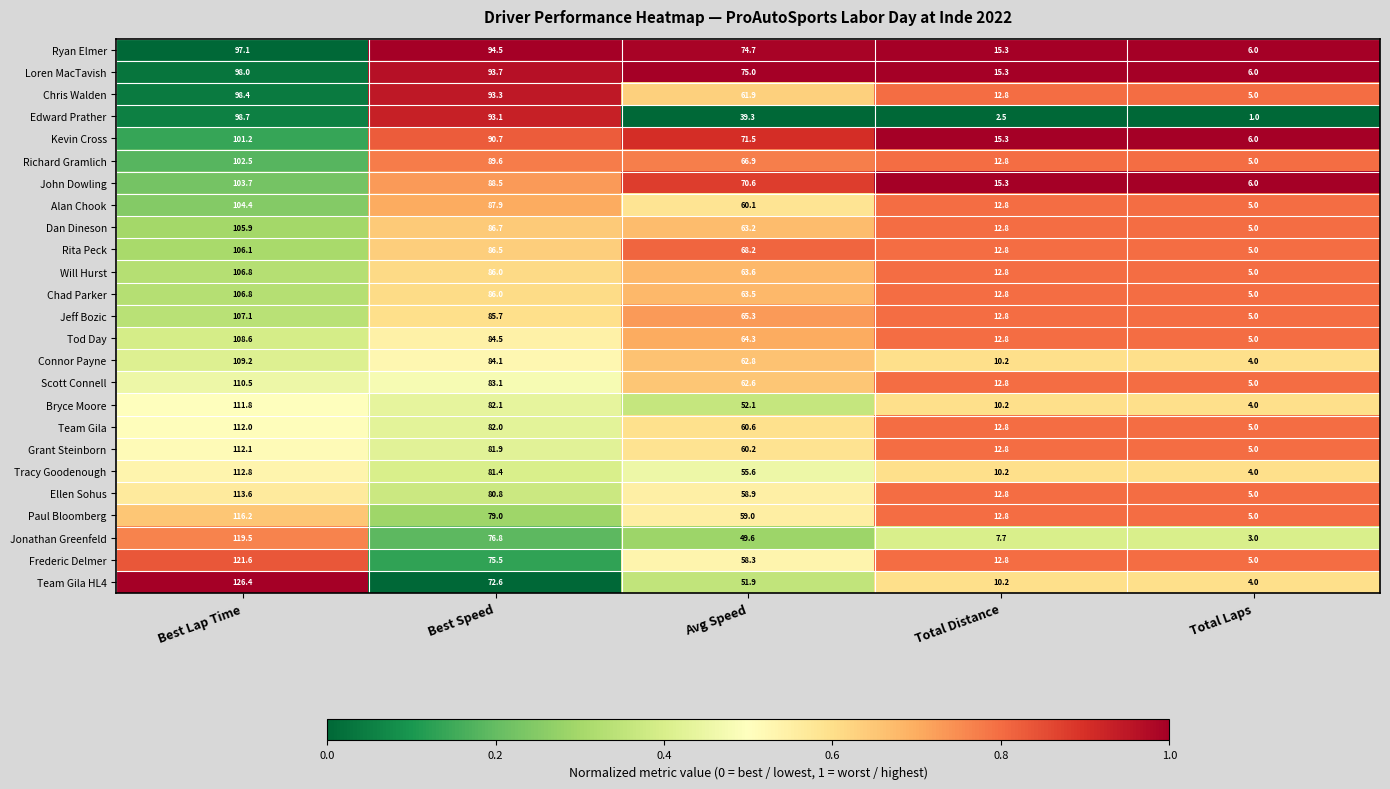

What is the smallest value displayed?

1.0